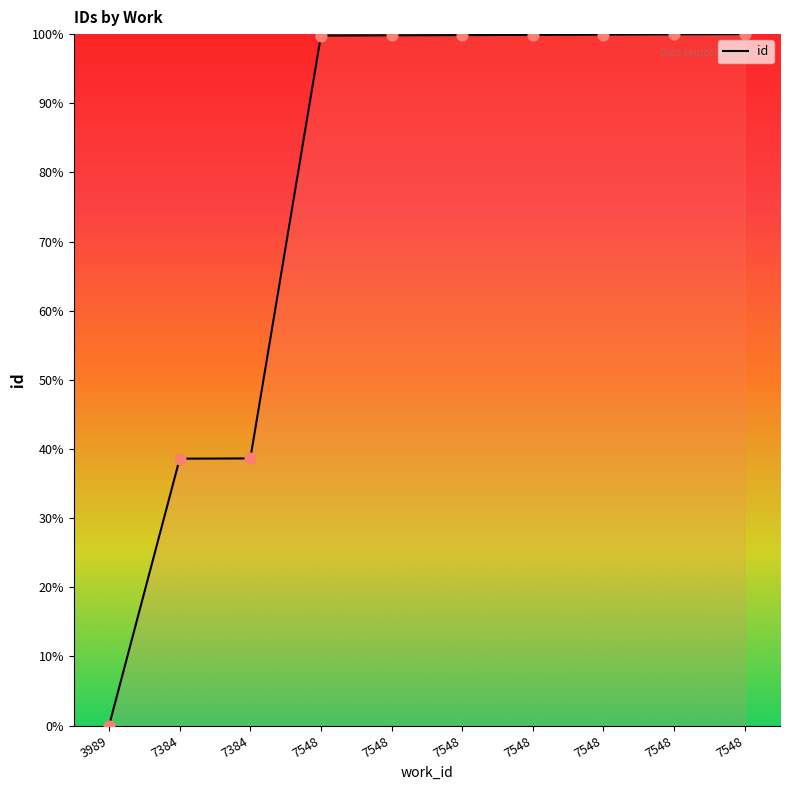

What is the ratio of the value at 7548 to the value at 7548?

1.0